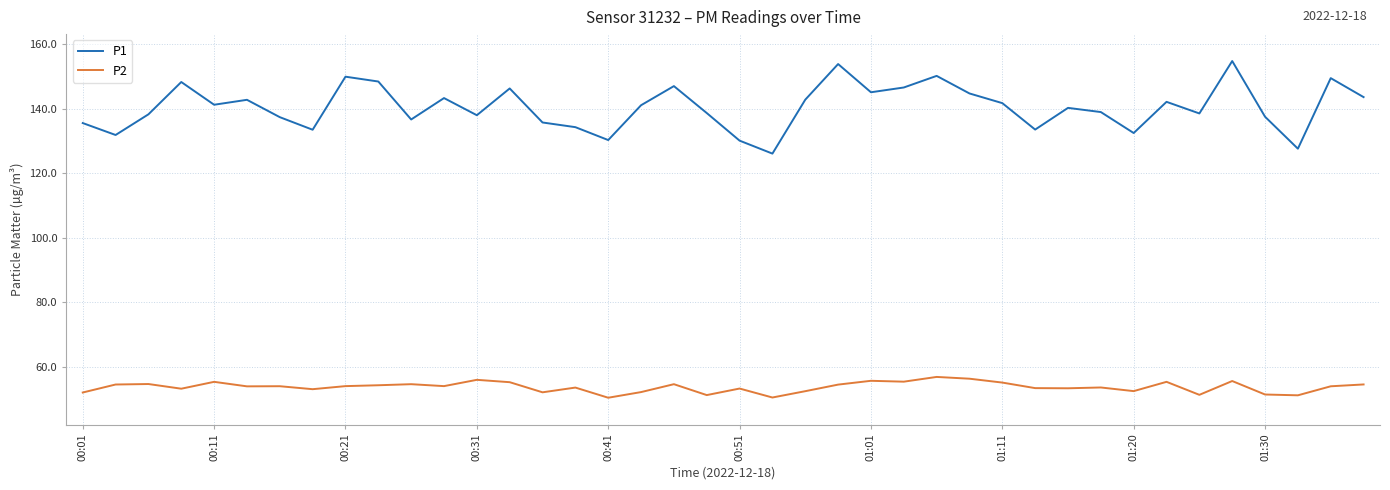

Rank the series by their average value, from highest to lowest.

P1, P2